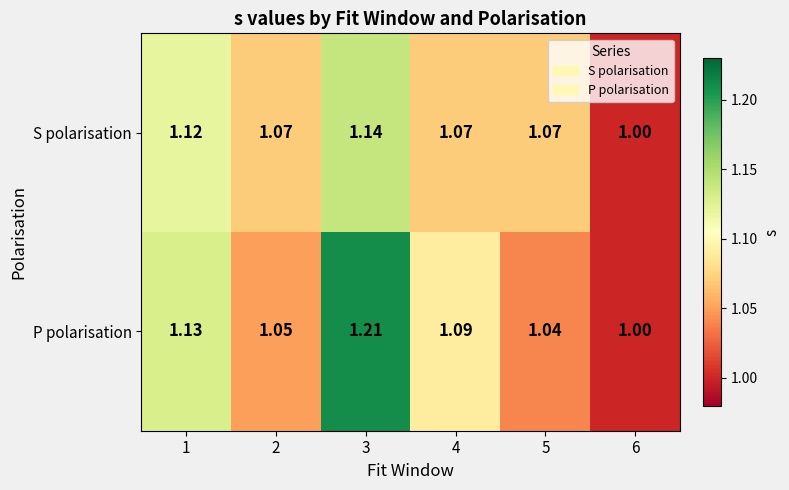

Rank the series by their average value, from lowest to highest.

S polarisation, P polarisation